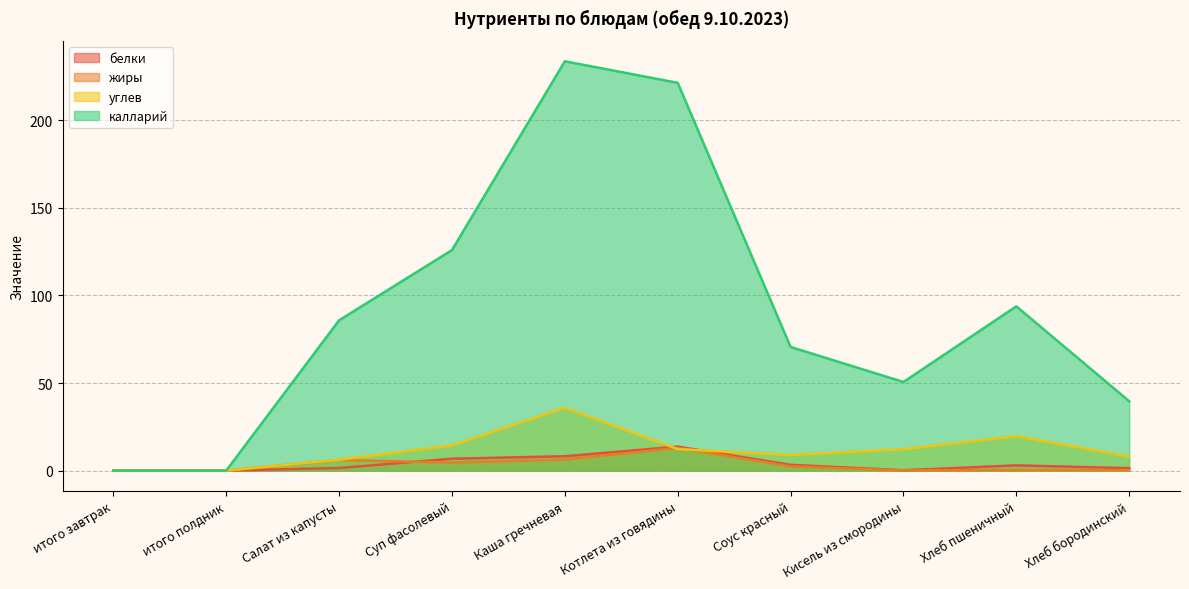

What is the total value across all series at Суп фасолевый?

151.7